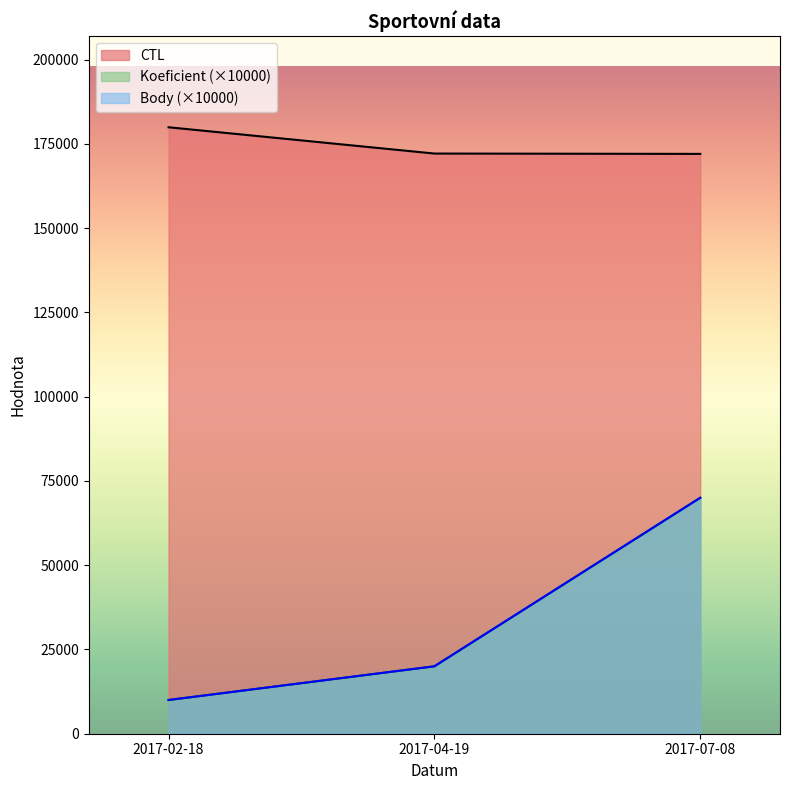

Reading right to left, extract all data points from this chart.

CTL: 172005	172104	179901
Koeficient: 70000	20000	10000
Body: 70000	20000	10000